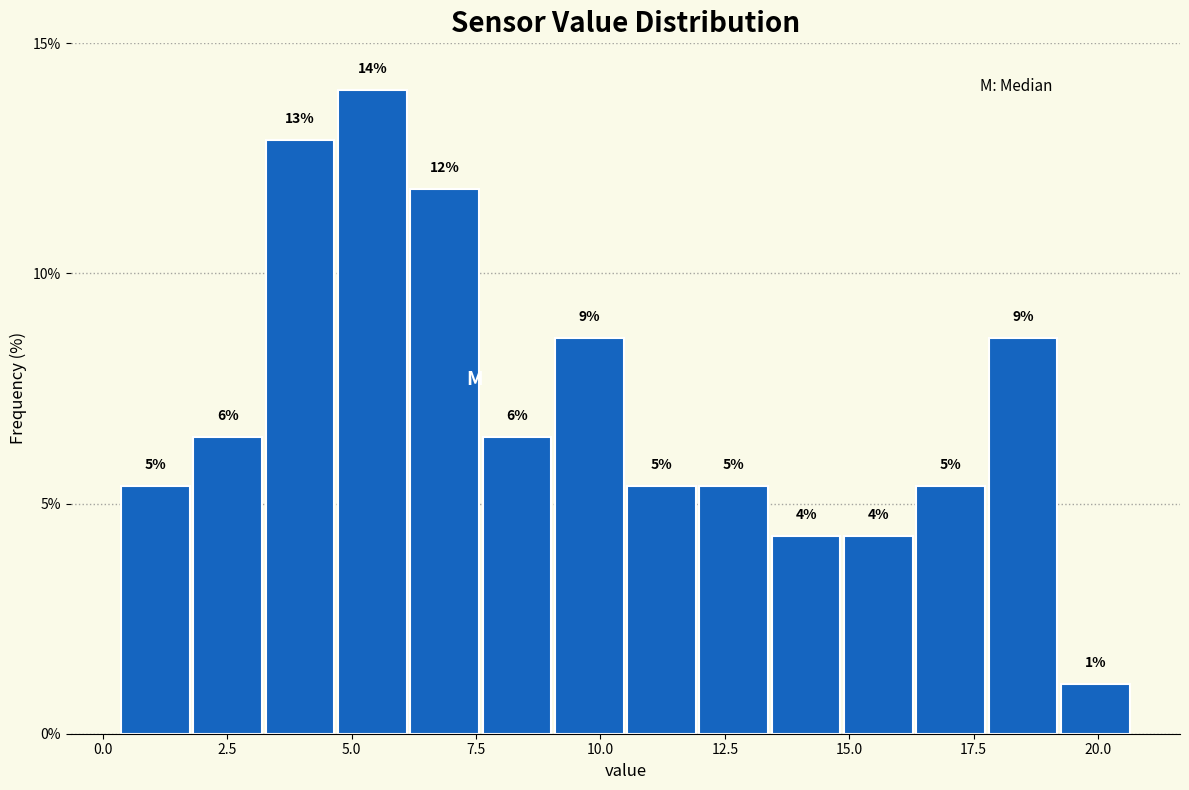

Around what value on the x-axis is the tallest bar? Give the approximate position of its centre, as read against the axis.

5.5